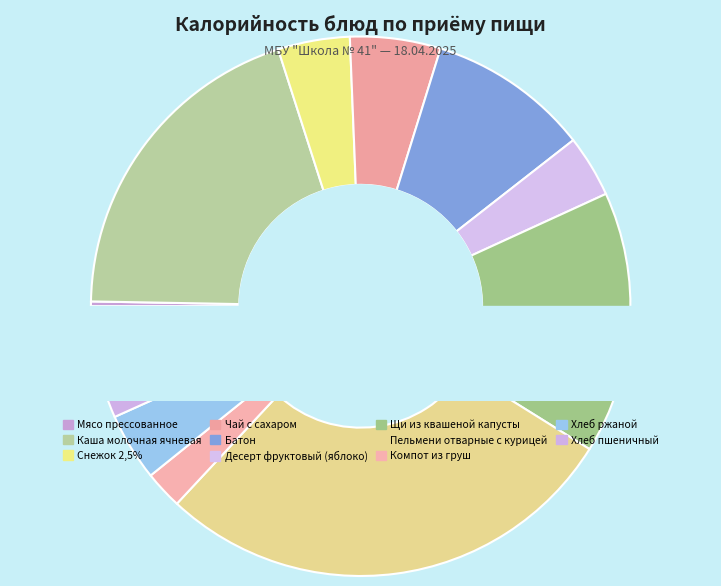

True or false: Снежок 2,5% accounts for 4% of the total.

True